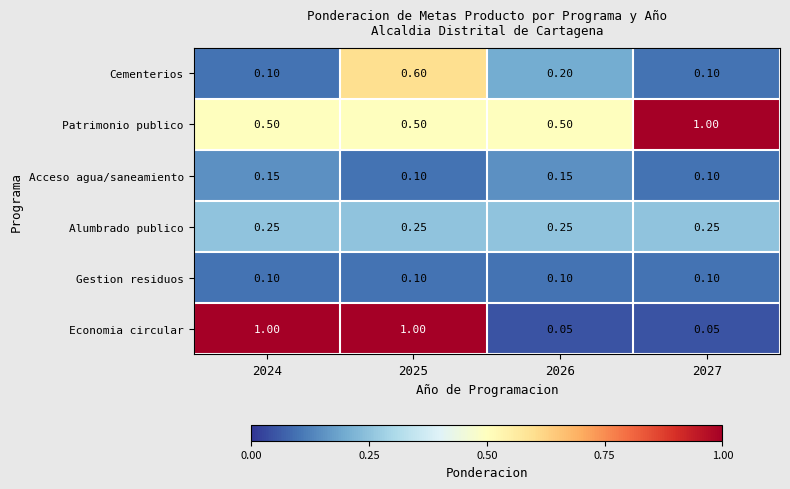

Between 2024 and 2025, which series saw the biggest shift?

Cementerios